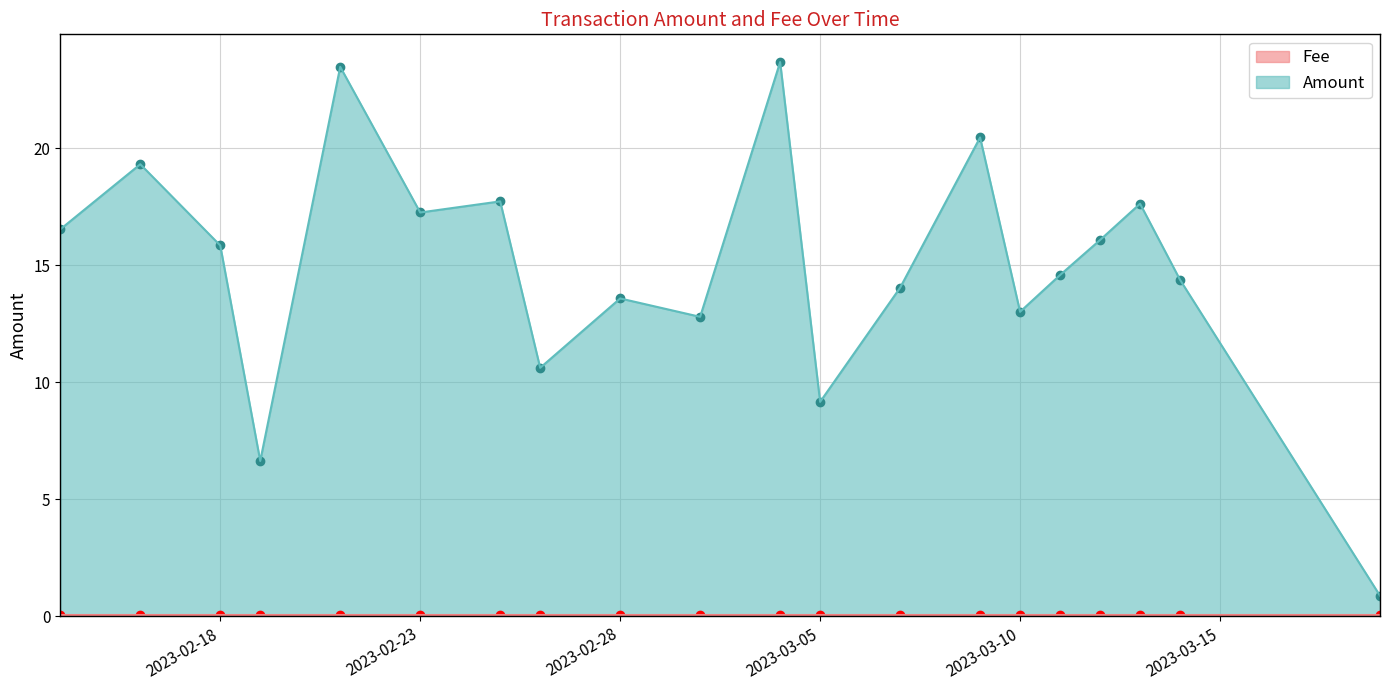

True or false: Fee has more than 0 points higher than both neighbors.

False